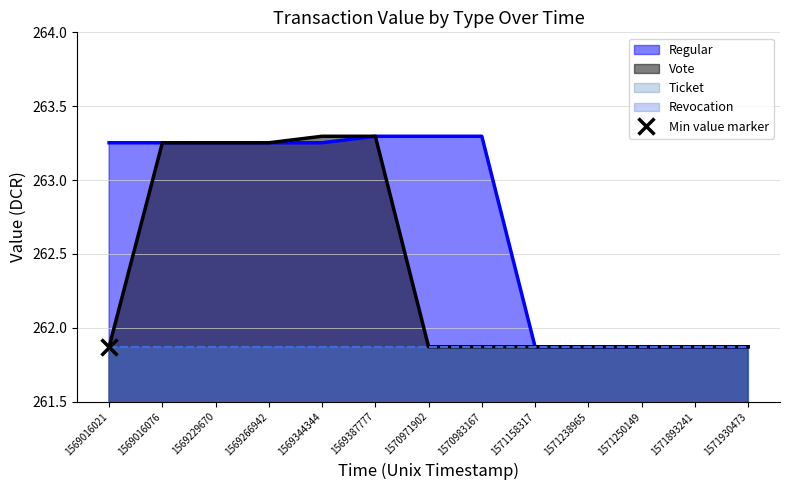

What is the difference between the maximum and minimum values in the Vote series?

1.4